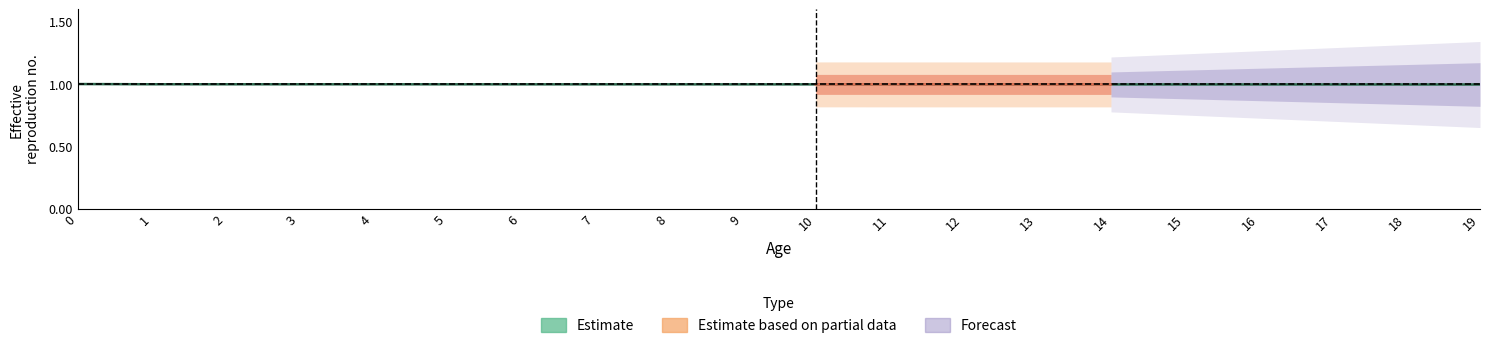

Is this an area chart (filled region under the line)?

No